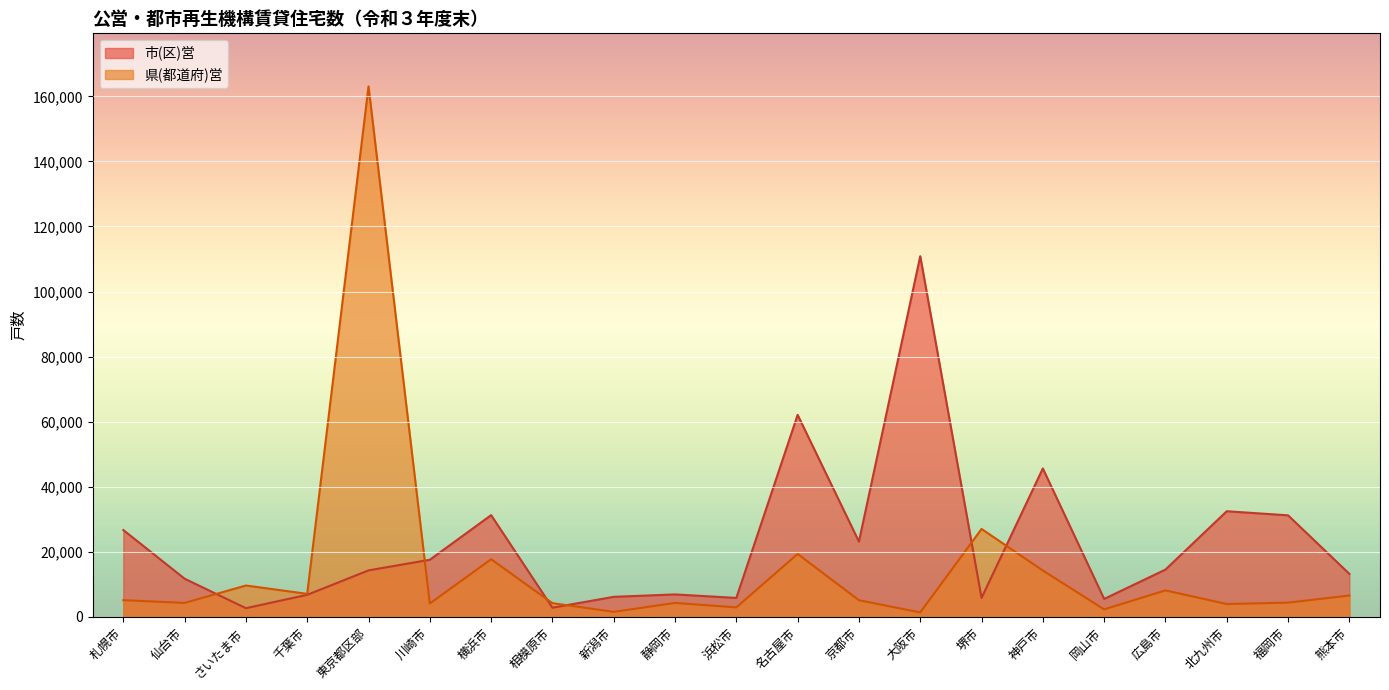

What is the difference between the maximum and minimum values in the 市(区)営 series?

108188